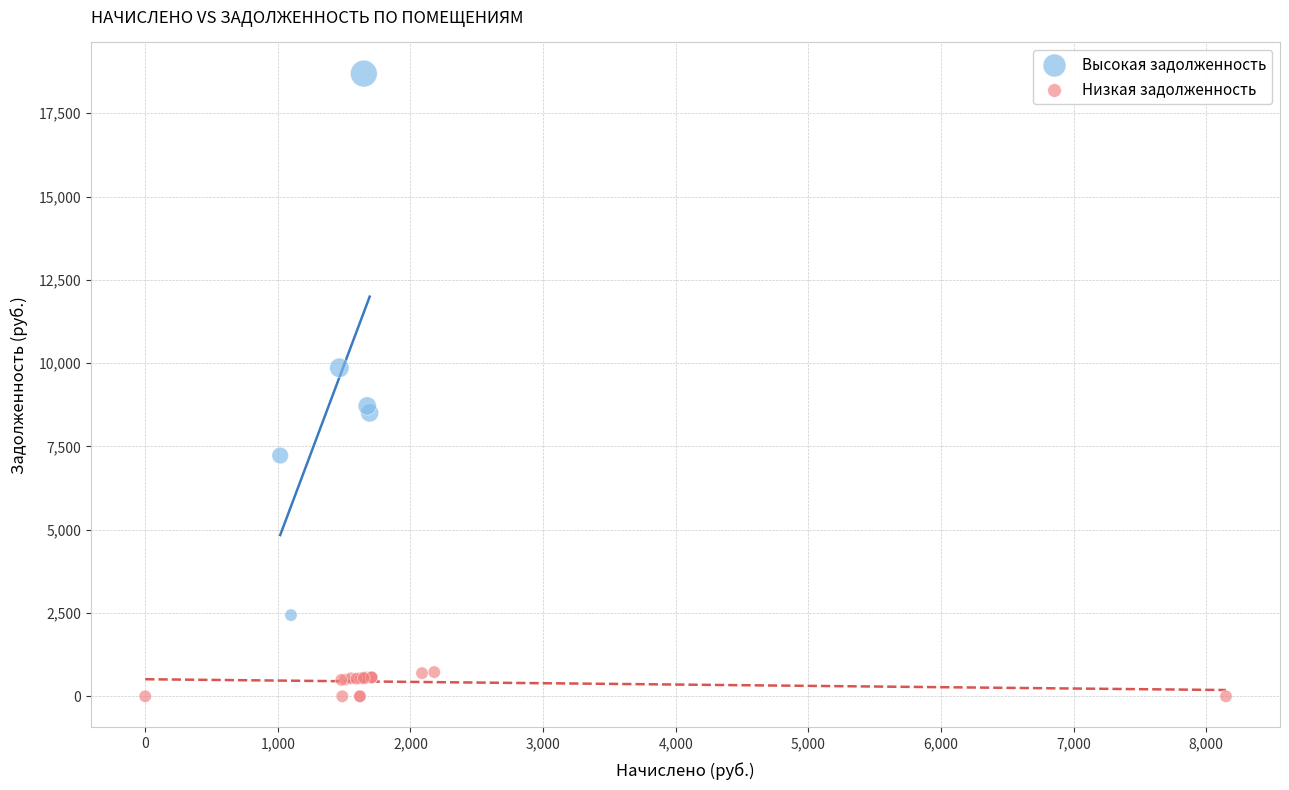

Which series contains the highest Y value?

Высокая задолженность